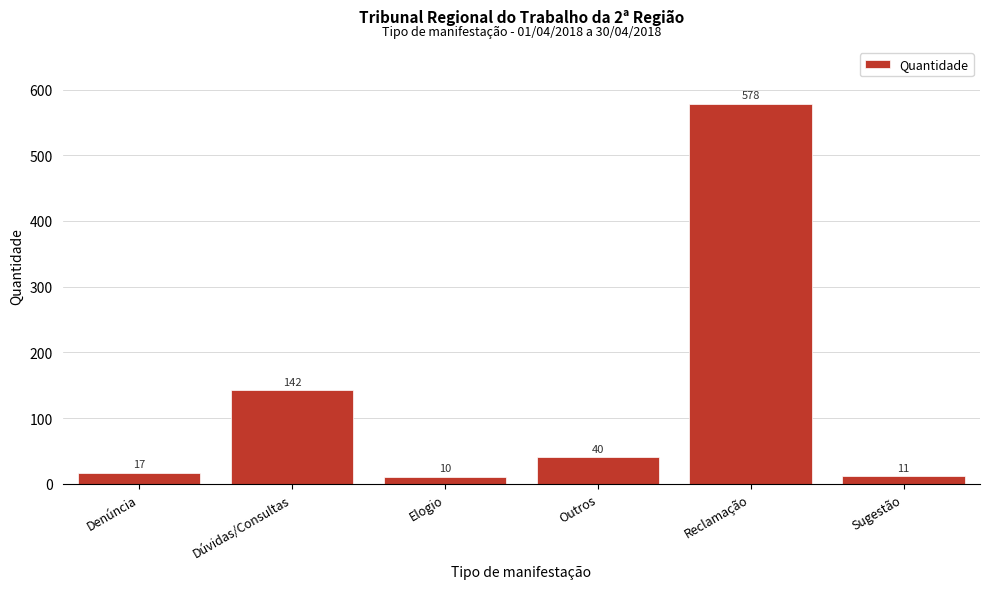

Reading right to left, transcribe all the data shown in this chart.

Sugestão=11	Reclamação=578	Outros=40	Elogio=10	Dúvidas/Consultas=142	Denúncia=17